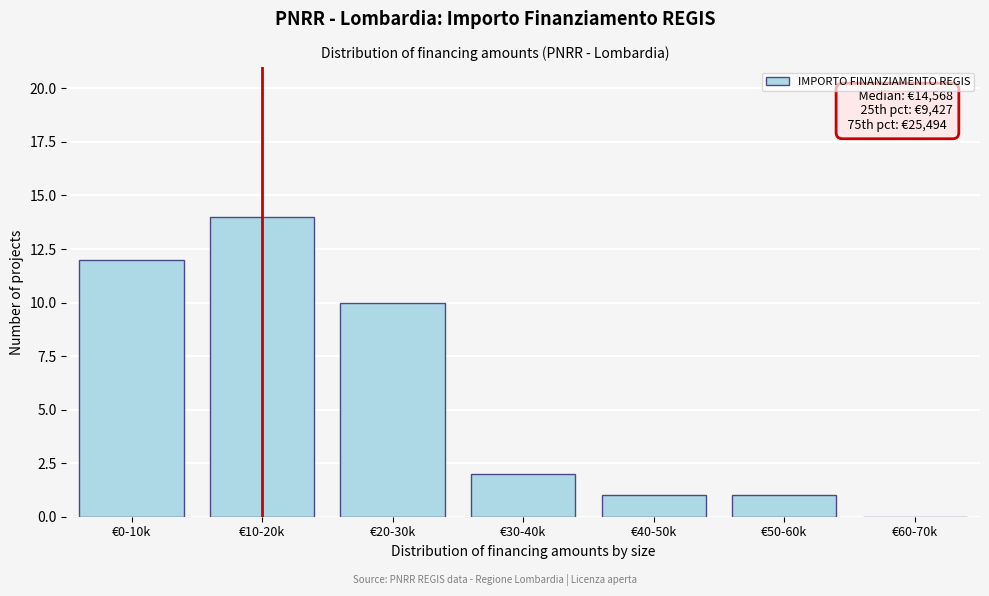

Reading left to right, transcribe all the data shown in this chart.

€0-10k=12	€10-20k=14	€20-30k=10	€30-40k=2	€40-50k=1	€50-60k=1	€60-70k=0